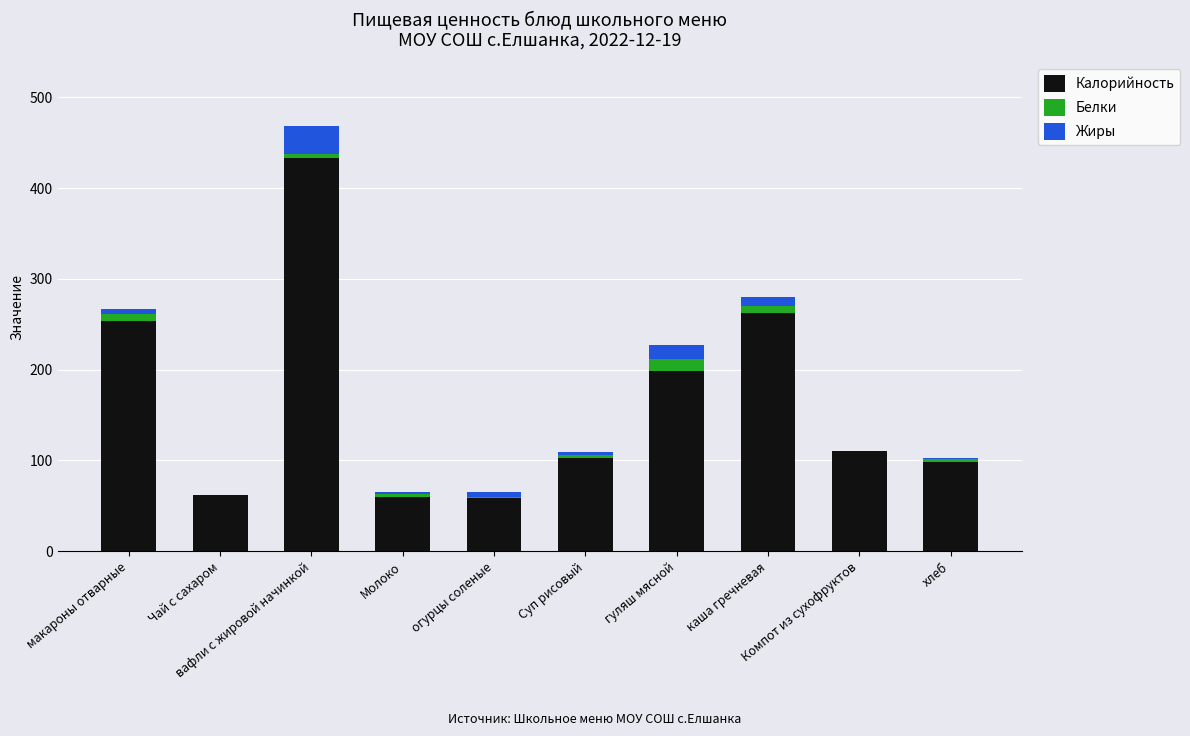

Are the bars horizontal?

No